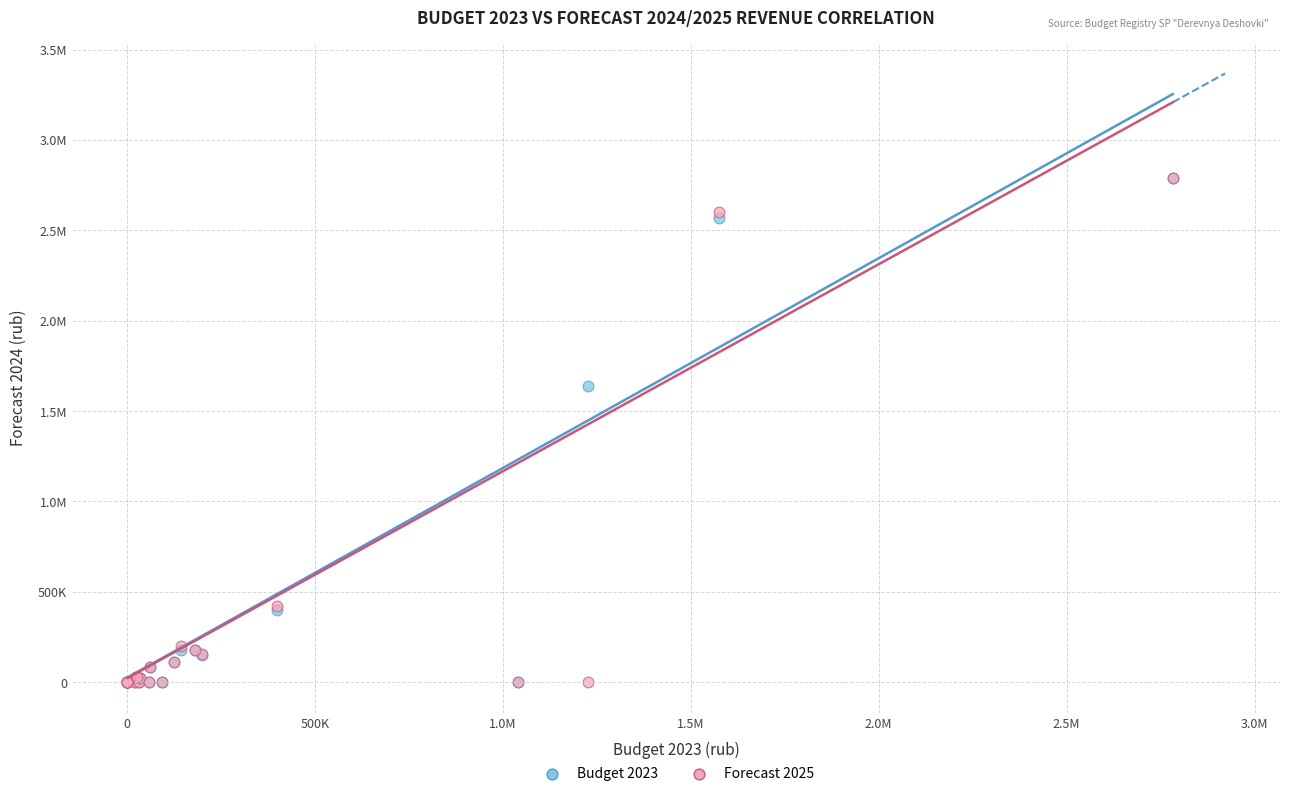

What are all the series names shown in the legend?

Budget 2023, Forecast 2025